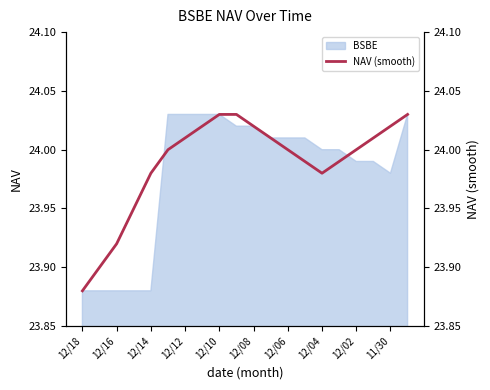

What is the difference between the maximum and second lowest values?

0.1